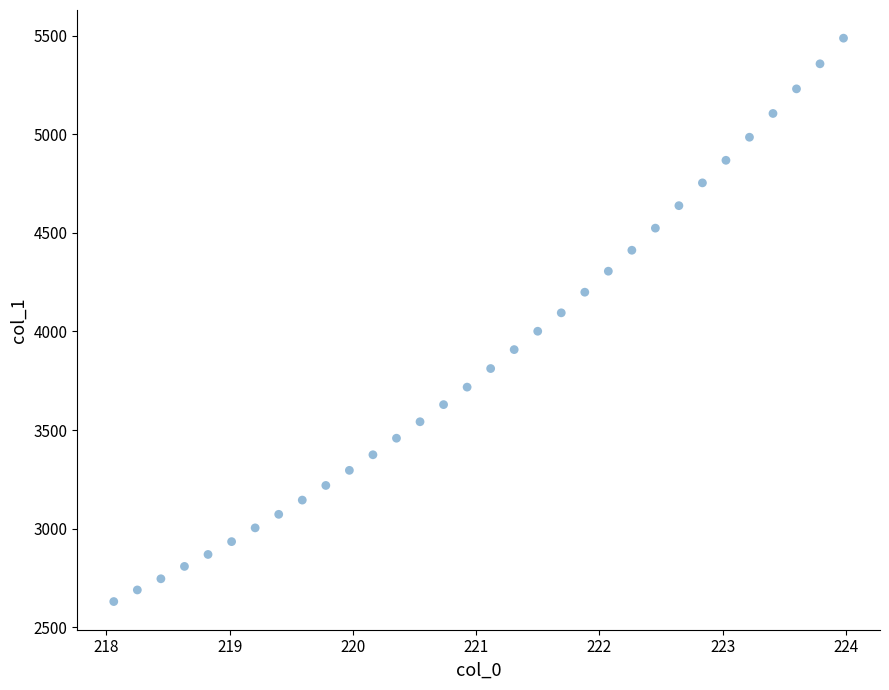

What is the range of X values (max minus min)?

5.9